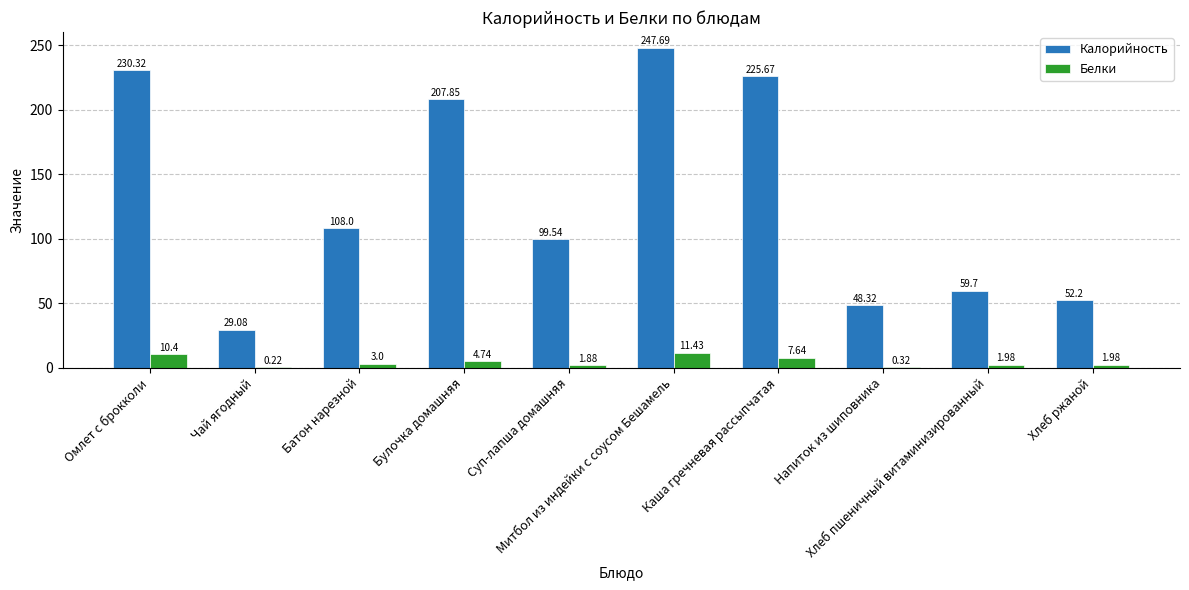

What is the sum of all Калорийность values?

1308.4